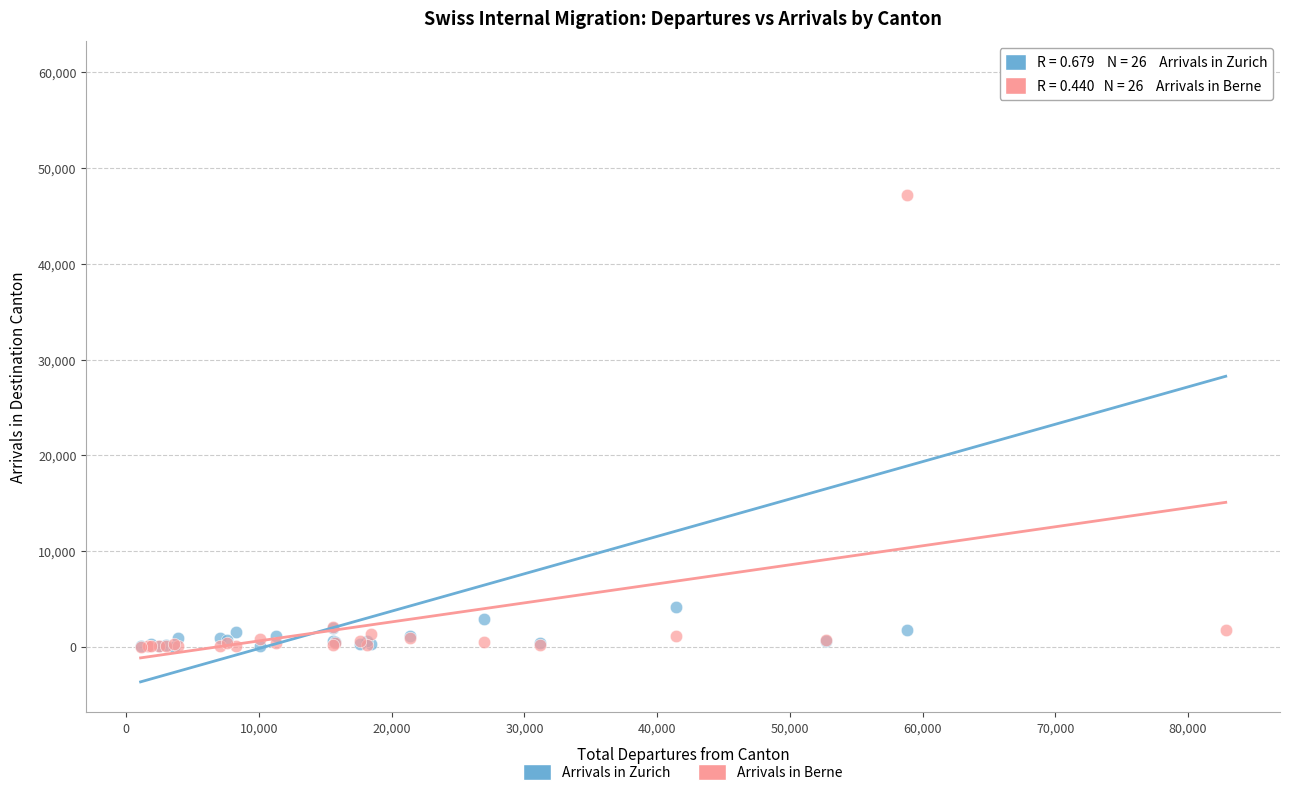

What are all the series names shown in the legend?

Arrivals in Zurich, Arrivals in Berne